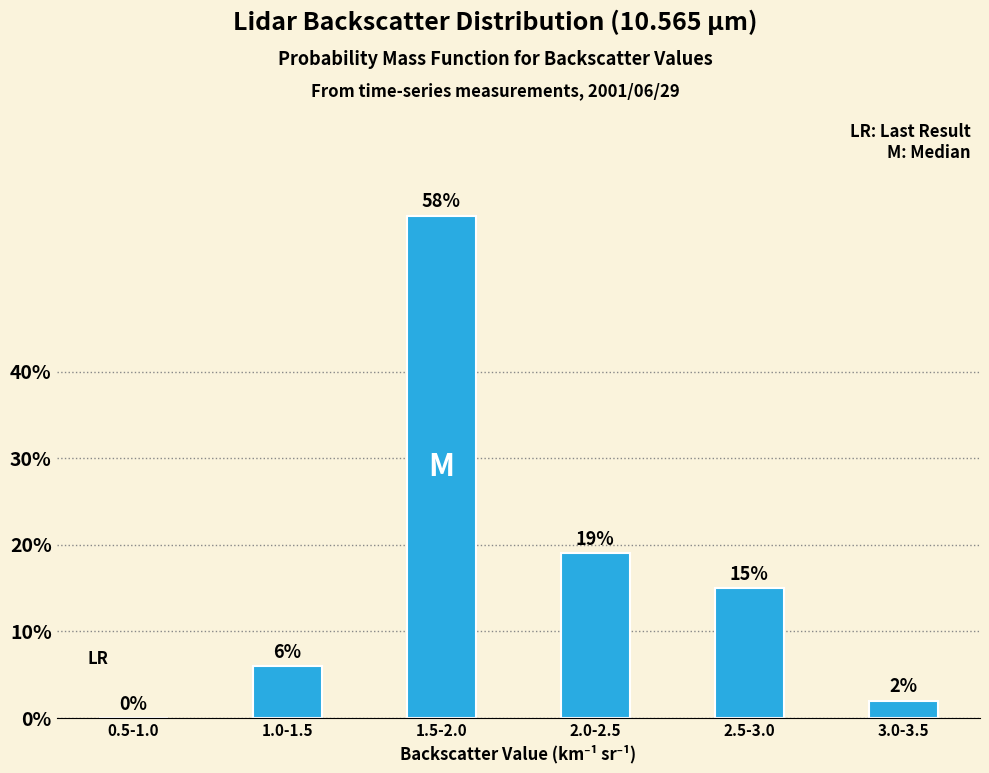

Reading left to right, transcribe all the data shown in this chart.

0.5-1.0=0.0	1.0-1.5=6.0	1.5-2.0=58.0	2.0-2.5=19.0	2.5-3.0=15.0	3.0-3.5=2.0